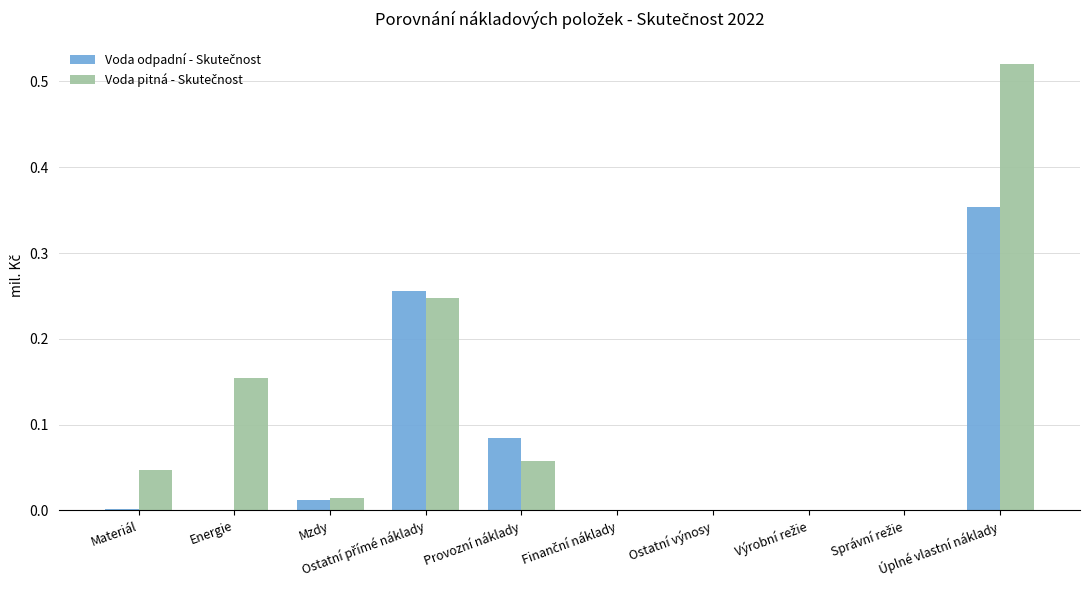

Which series has the widest spread of values?

Voda pitná - Skutečnost